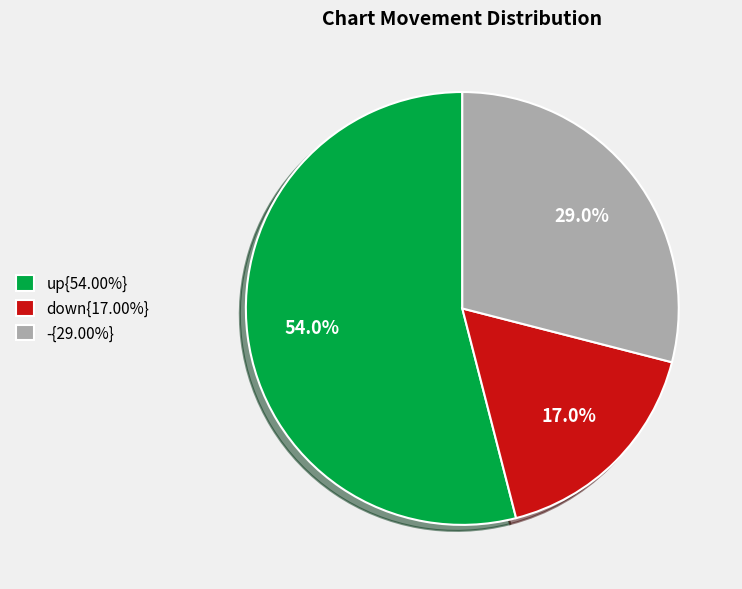

Approximately how many times larger is the value at up{54.00%} compared to -{29.00%}?

1.9